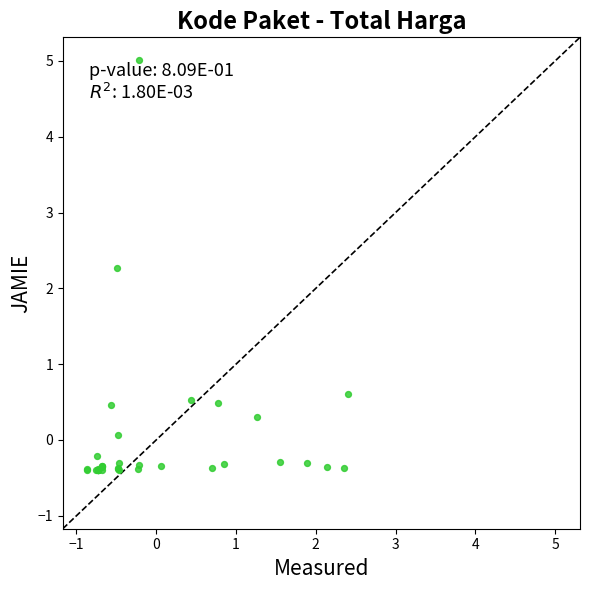

What Y value in the scatter plot is closest to 2?

2.3